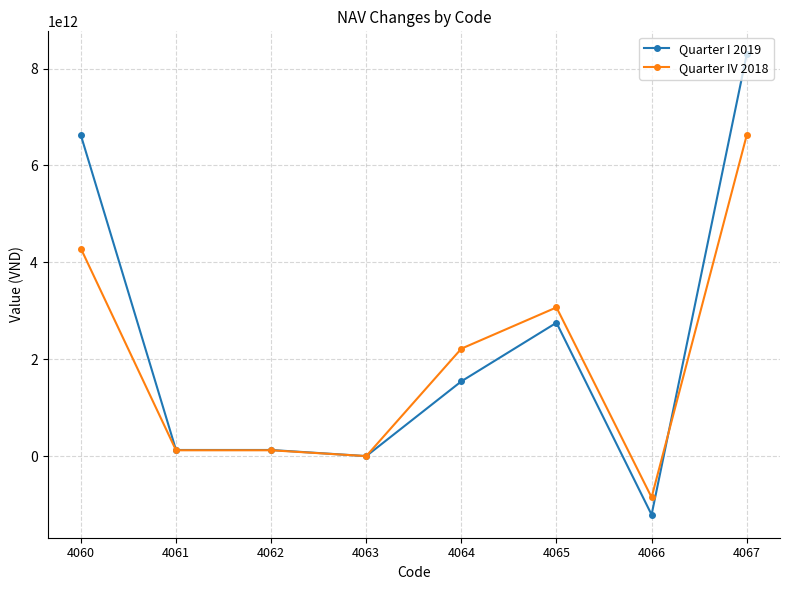

True or false: Quarter IV 2018 and Quarter I 2019 intersect in this chart.

True